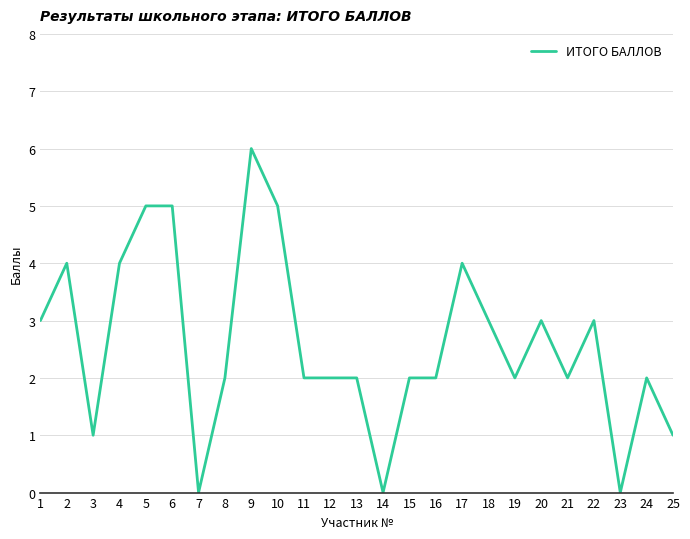

What is the difference between the maximum and minimum values?

6